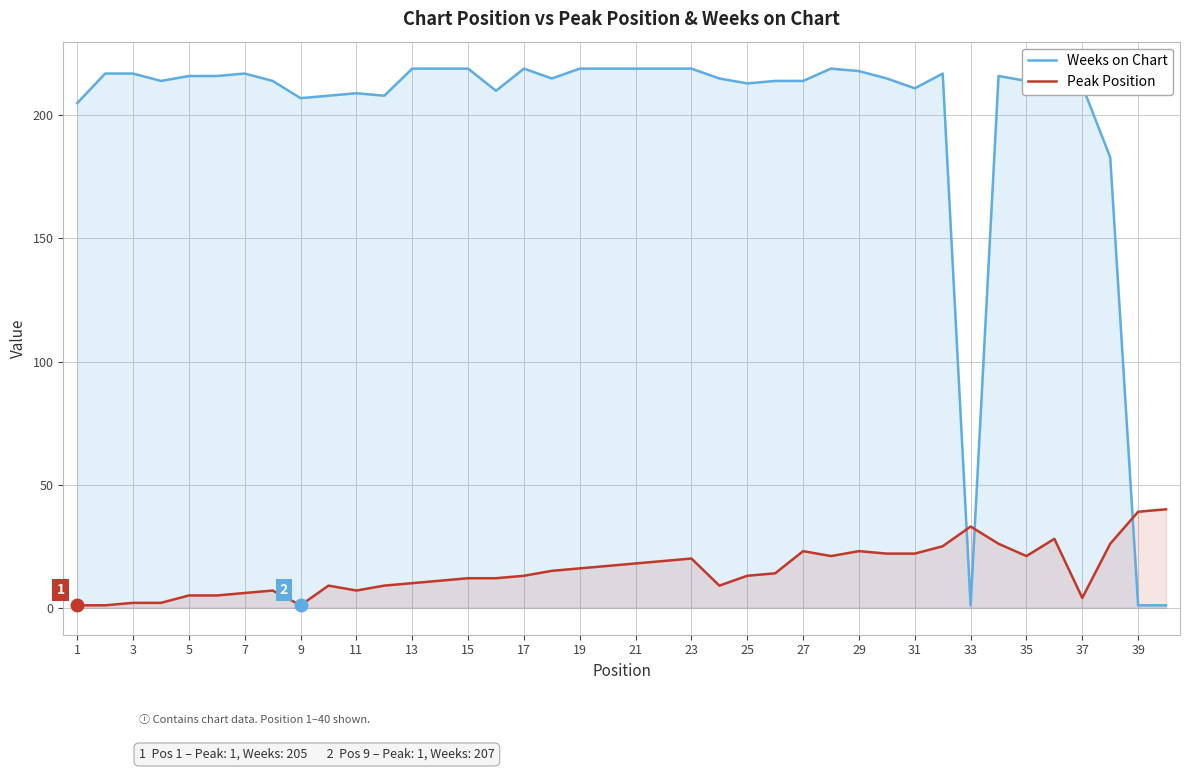

What is the value of the Weeks on Chart point at the 3rd from the left?

217